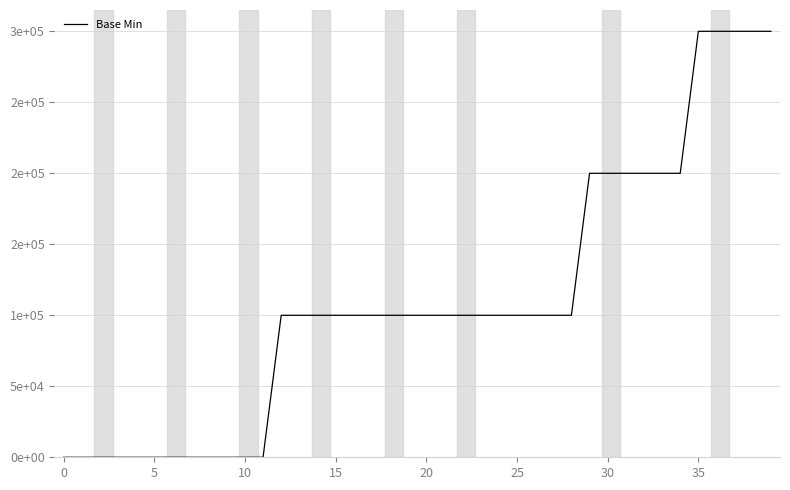

Does the chart have visible grid lines?

Yes